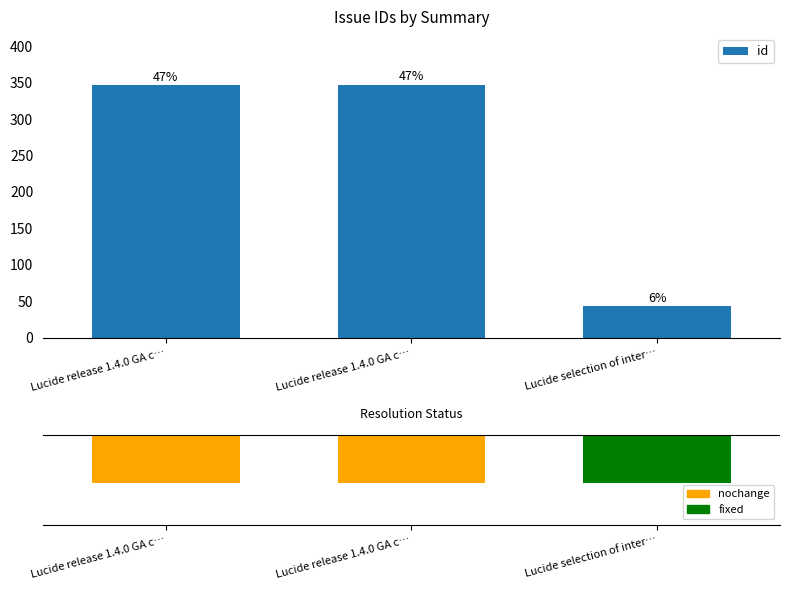

What is the label of the 2nd bar from the left?

Lucide release 1.4.0 GA c…